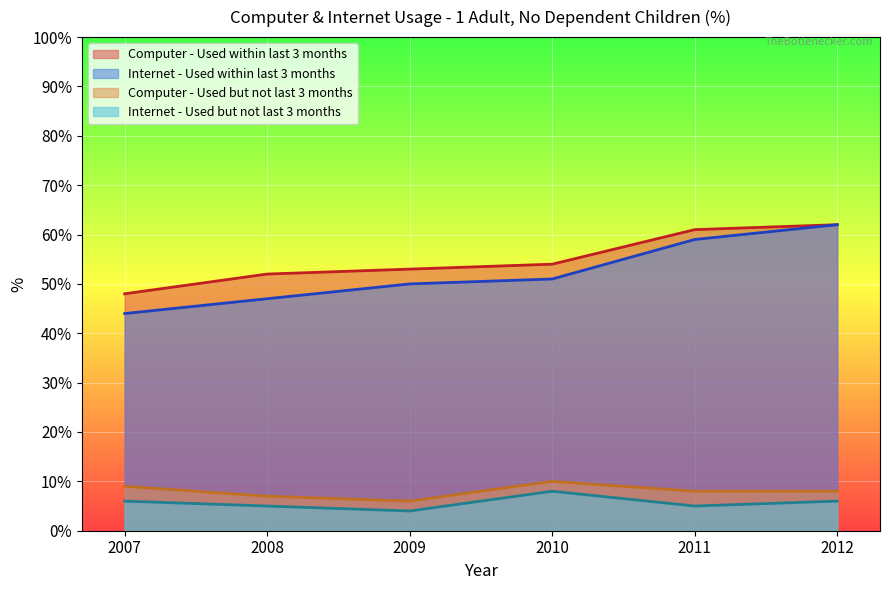

Reading right to left, extract all data points from this chart.

When Persons last used a Computer: 2012=8	2011=8	2010=10	2009=6	2008=7	2007=9	2012=62	2011=61	2010=54	2009=53	2008=52	2007=48
When Persons last used the Internet: 2012=6	2011=5	2010=8	2009=4	2008=5	2007=6	2012=62	2011=59	2010=51	2009=50	2008=47	2007=44